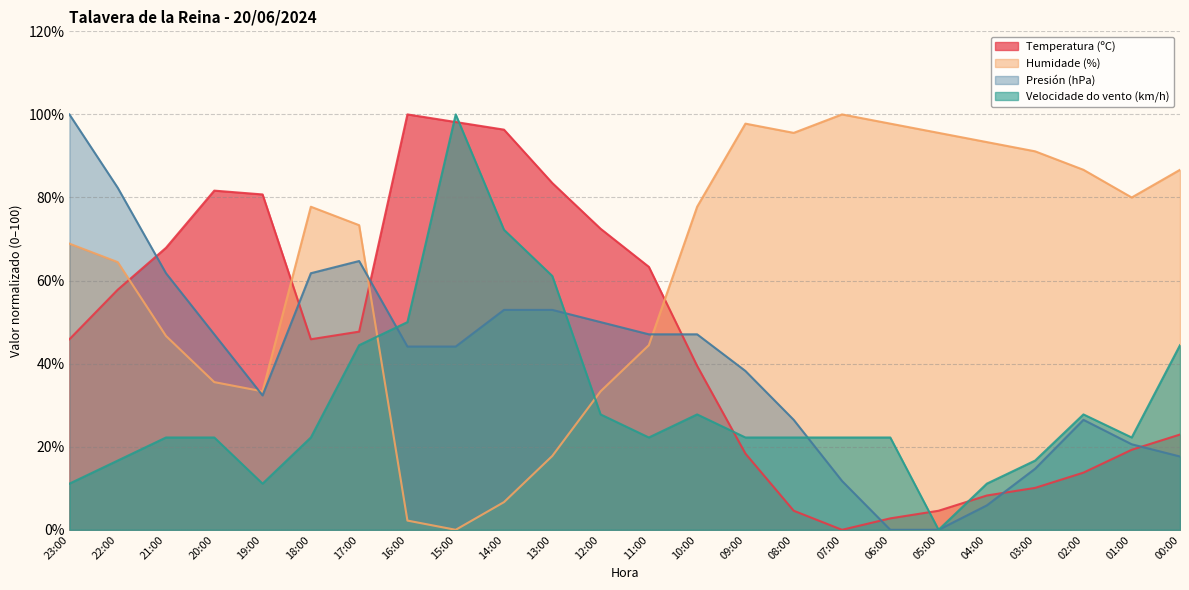

The value of Presión (hPa) at 04:00 is 5.9. True or false?

True